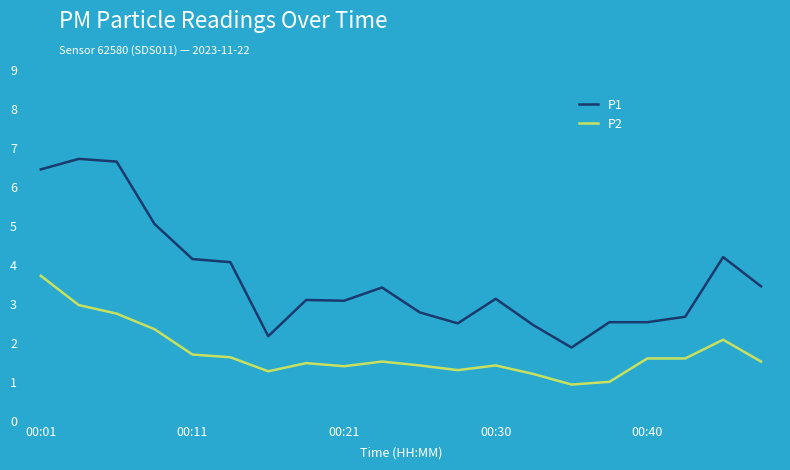

True or false: P2 and P1 intersect in this chart.

False